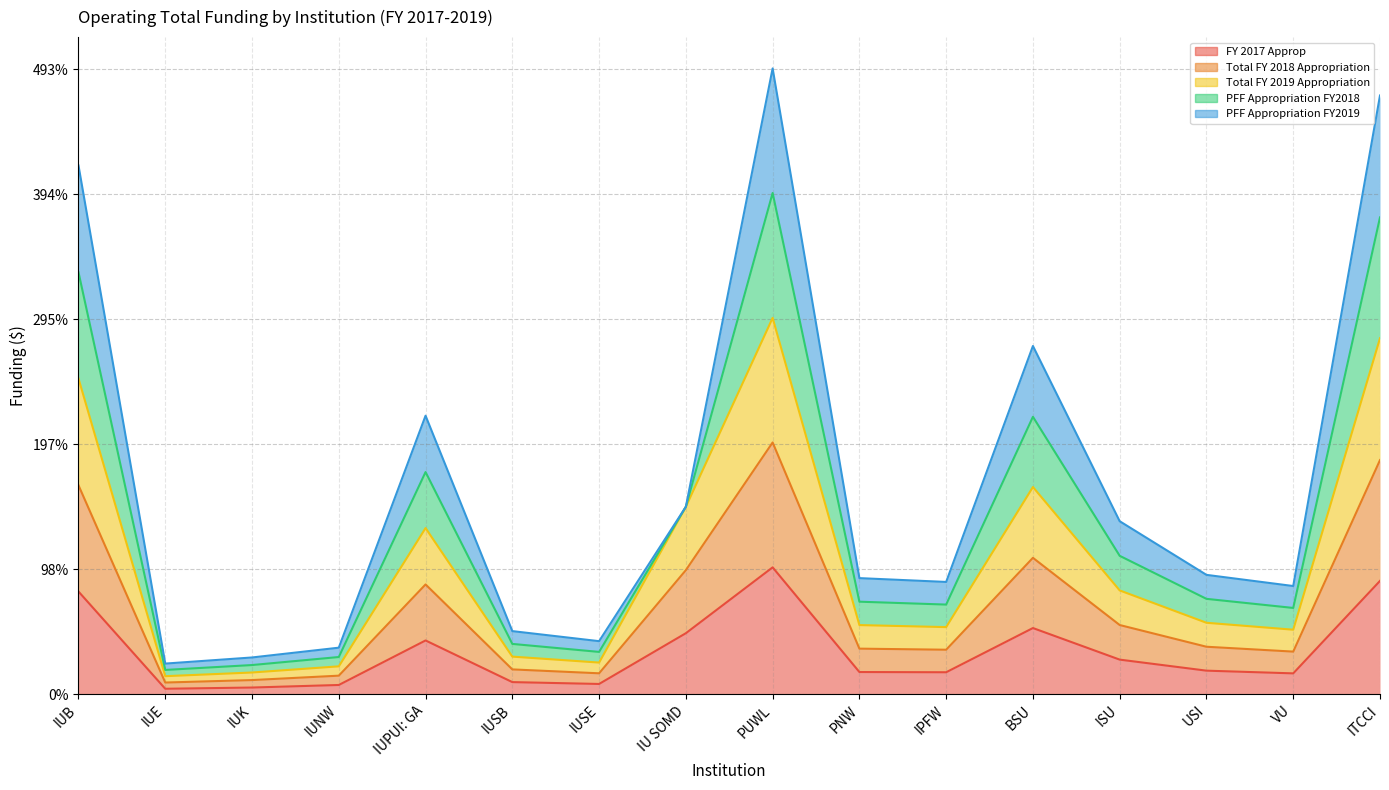

What is the label of the 10th point from the right?

IUSE